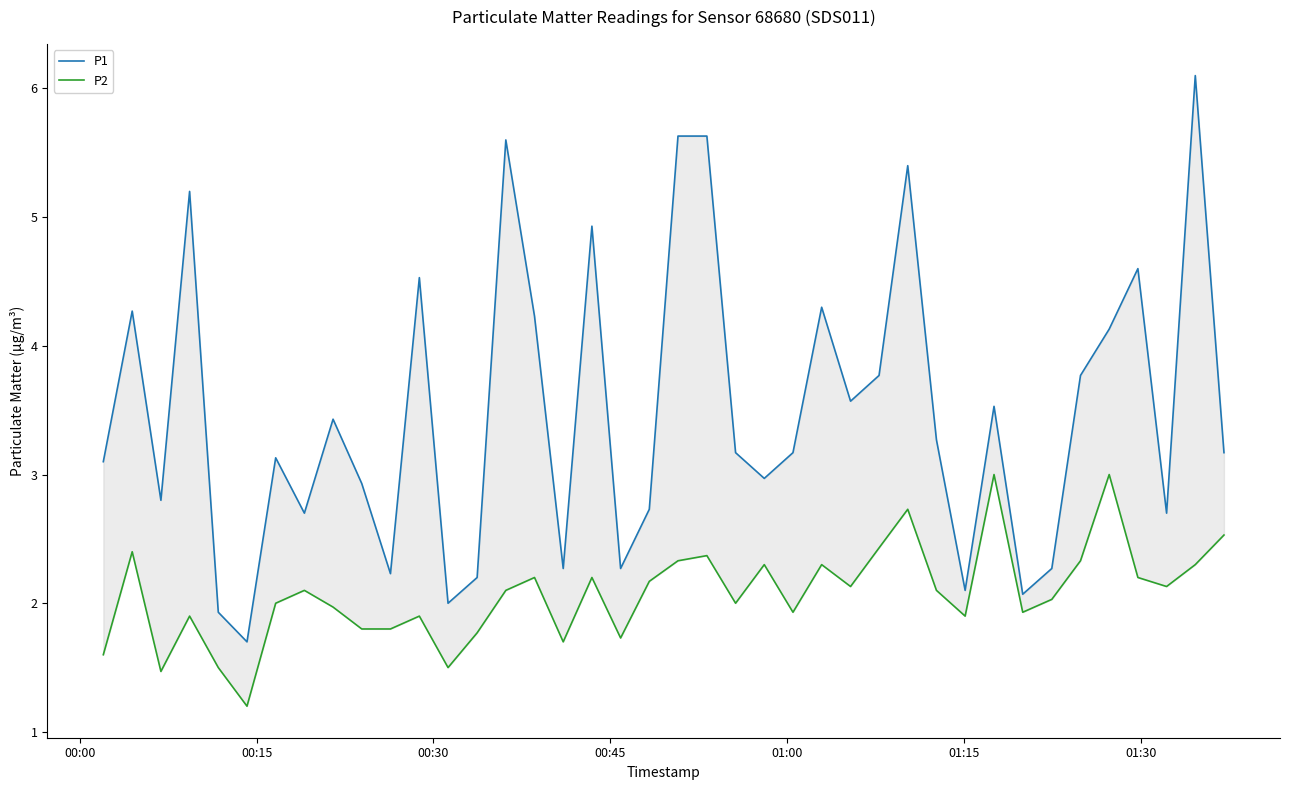

At 00:15, list the series in order from largest to smallest.

P1, P2